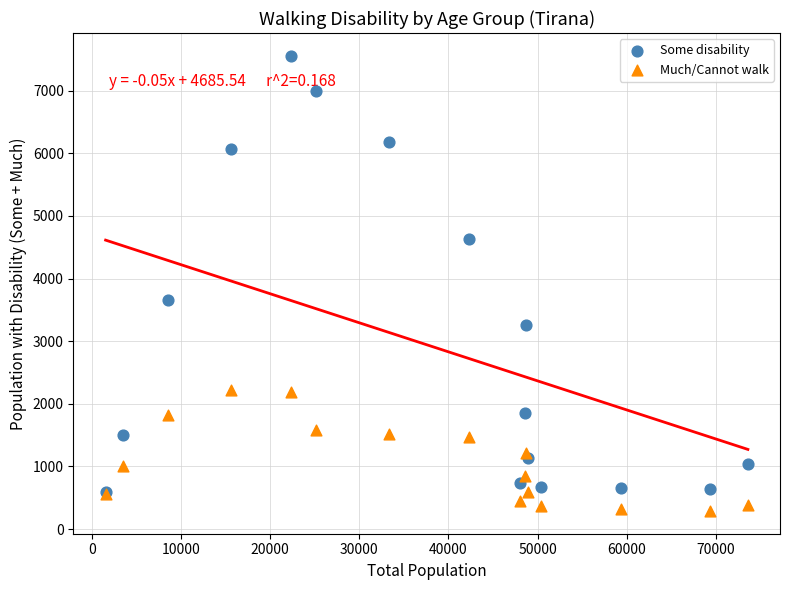

Across all series, what Y value is closest to 3923?

3652